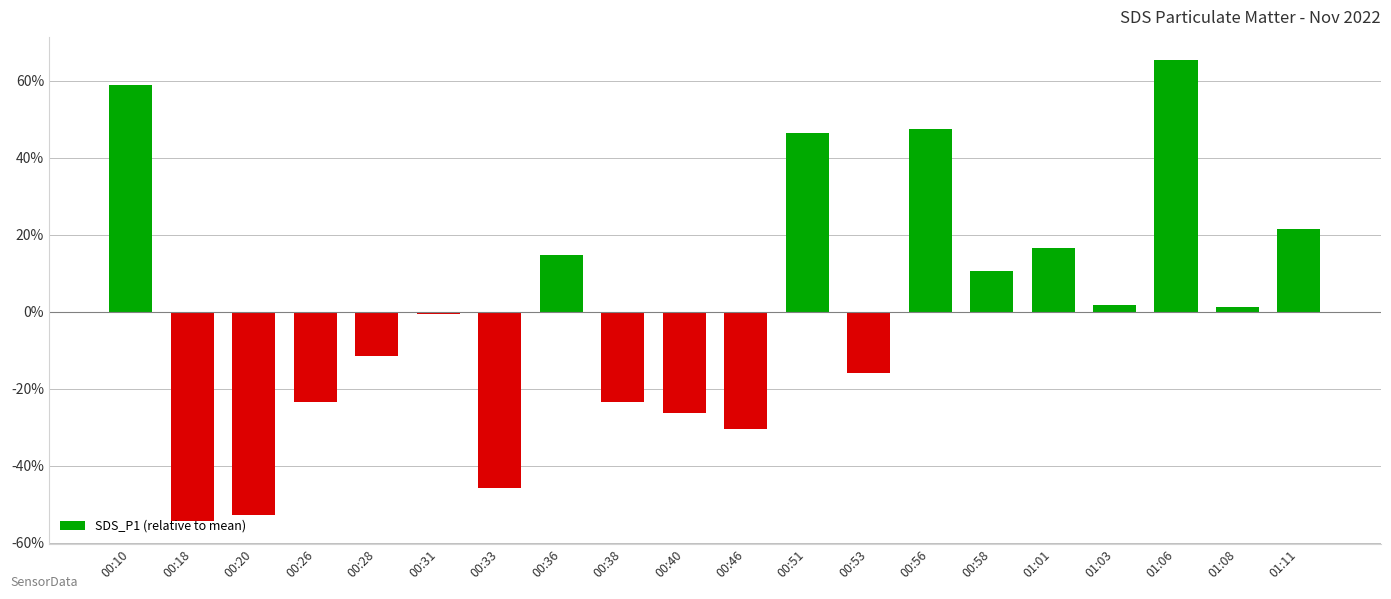

What is the difference between the maximum and second lowest values?

1.2